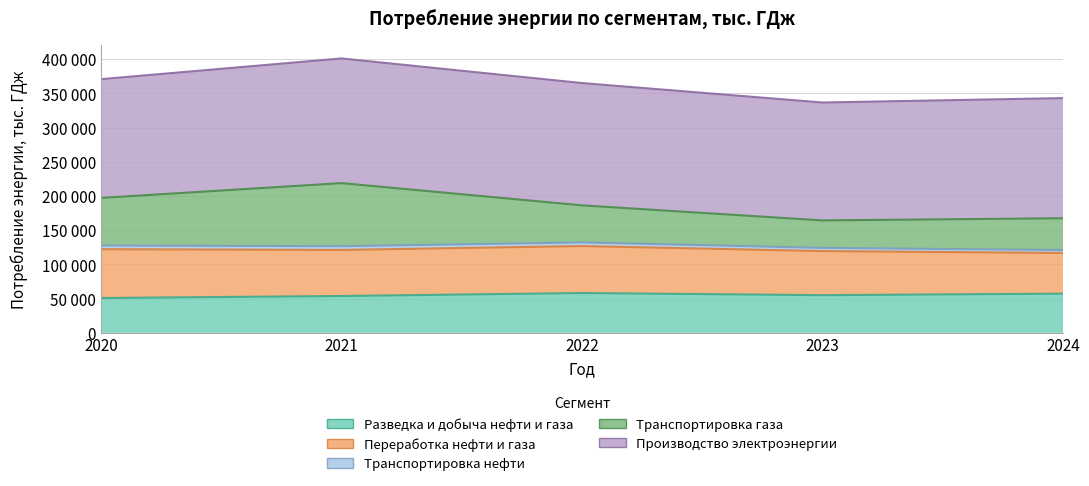

What is the value of the Разведка и добыча нефти и газа point at the 3rd from the left?

58200